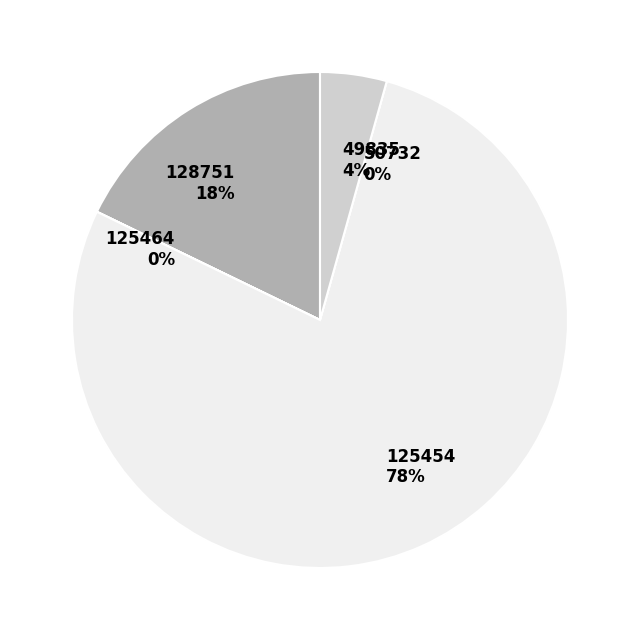

Do 128751 and 125464 together represent more than half of the pie?

No